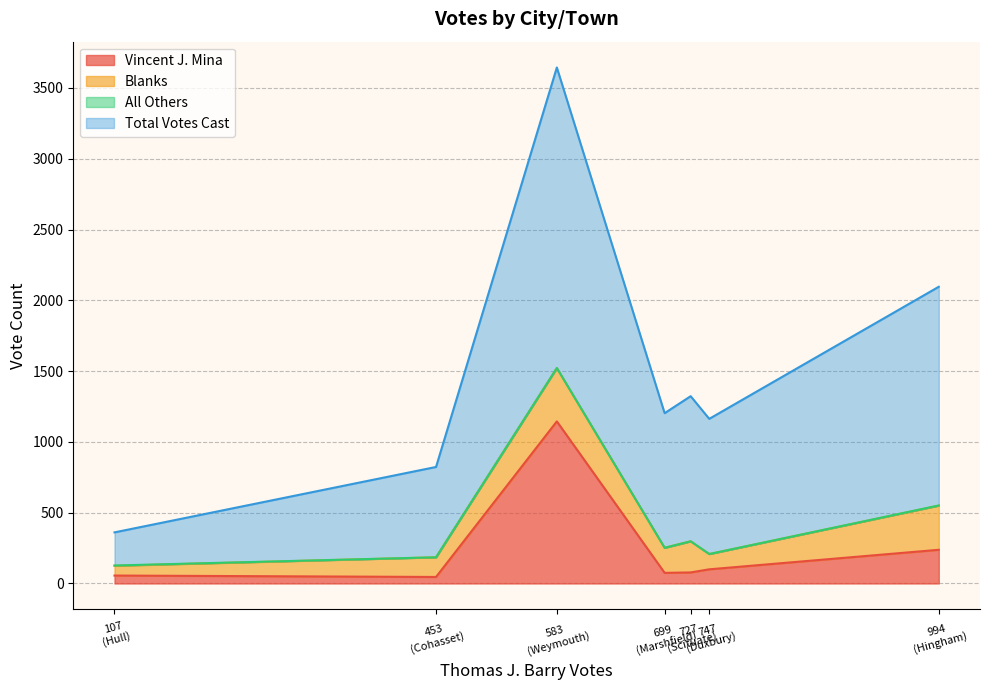

Which category has the highest value in the Blanks series?

Weymouth